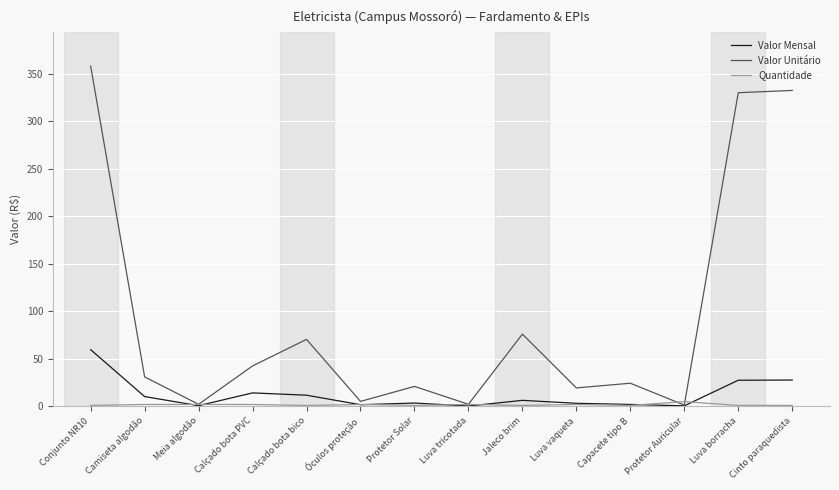

At which label does Valor Mensal reach its peak?

Conjunto NR10